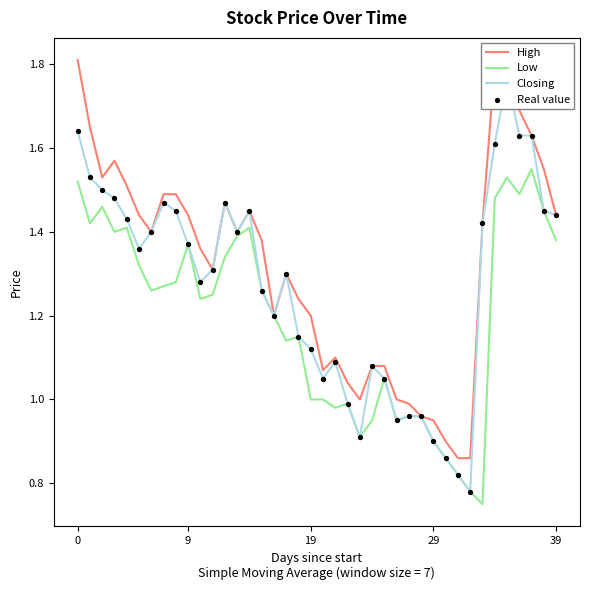

Which series contains the lowest Y value?

Low